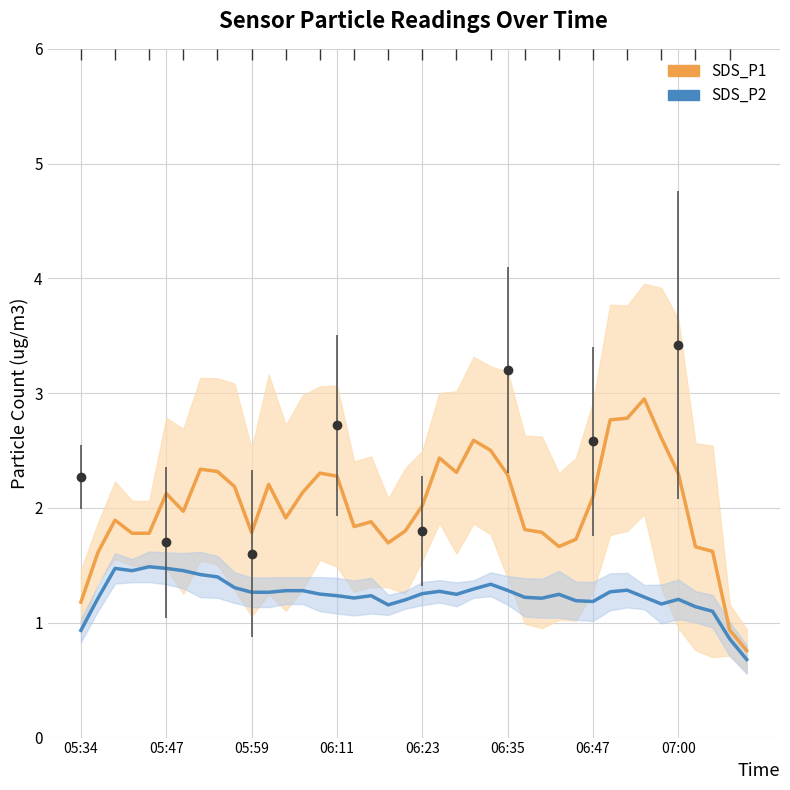

How many values in the SDS_P2 (smoothed) series are below 1?

3